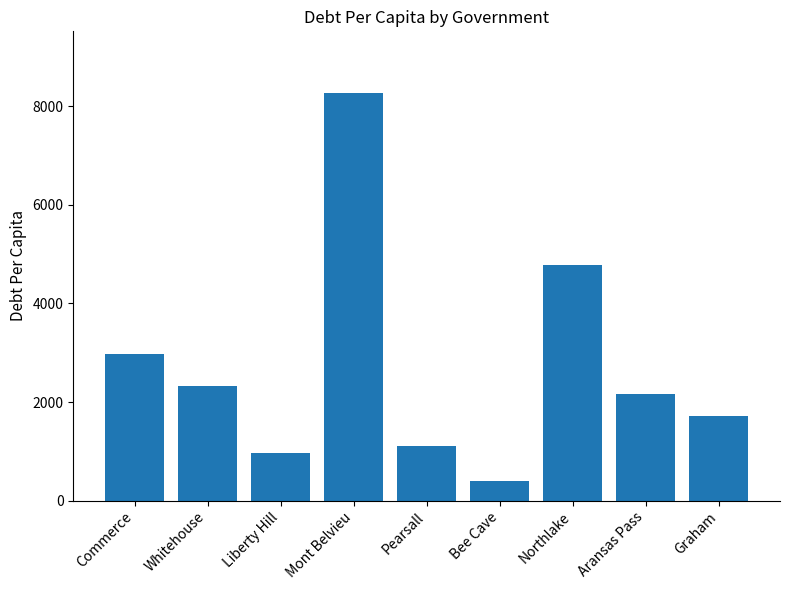

What is the value of the 6th bar from the left?

401.6